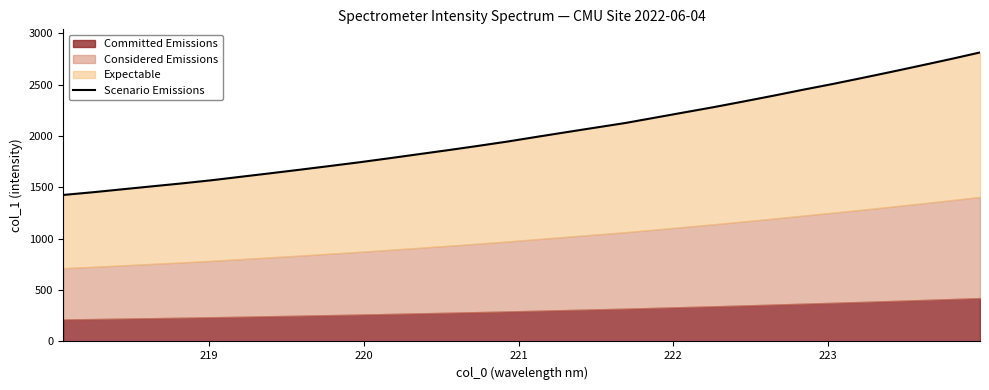

True or false: the data shows 3415.7 at 20.

False